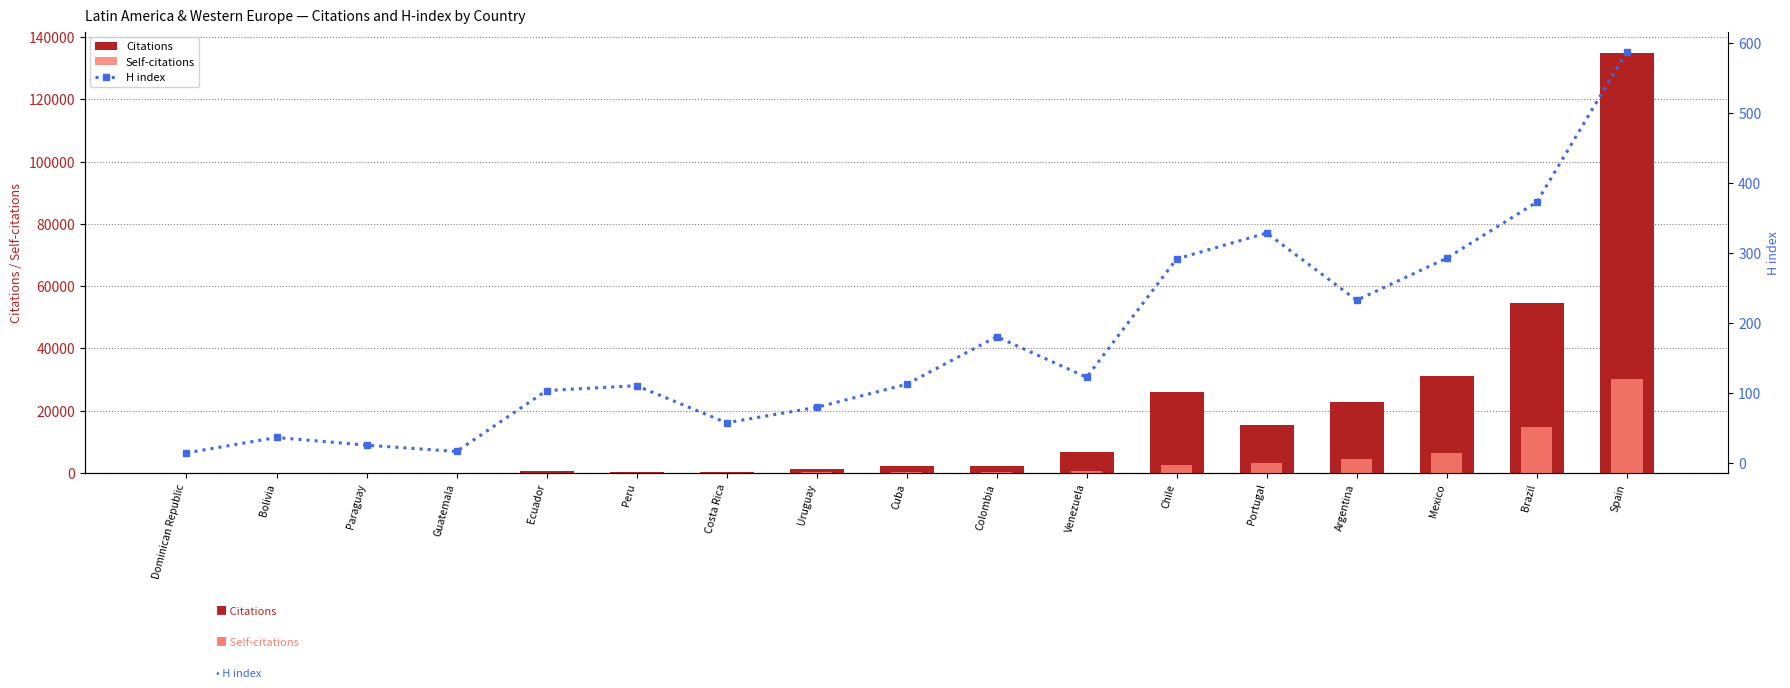

What is the total value across all series at Peru?

333